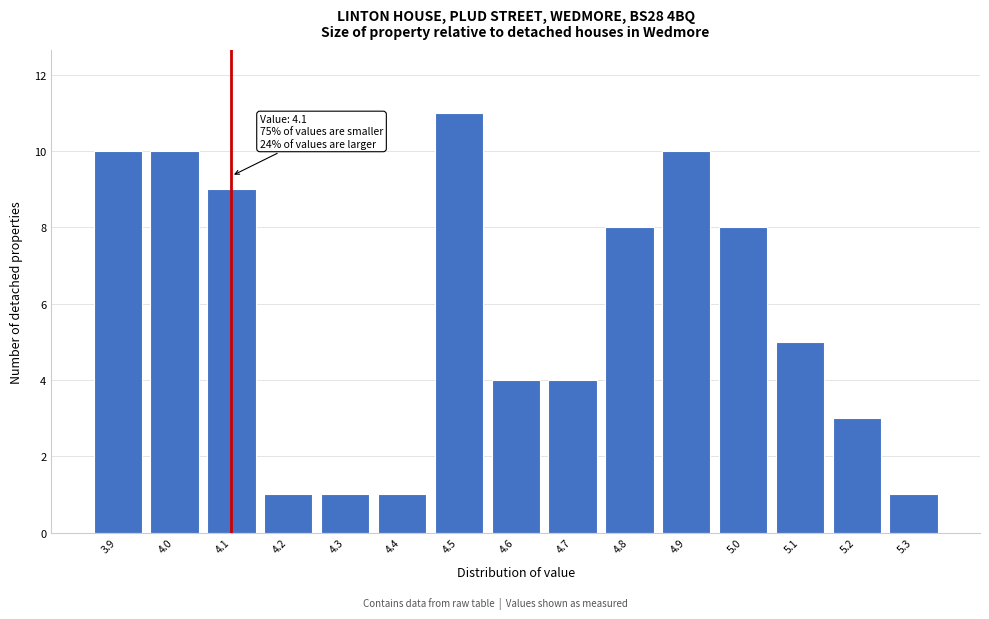

Over which range of the x-axis is the bar tallest?

4.45 to 4.55